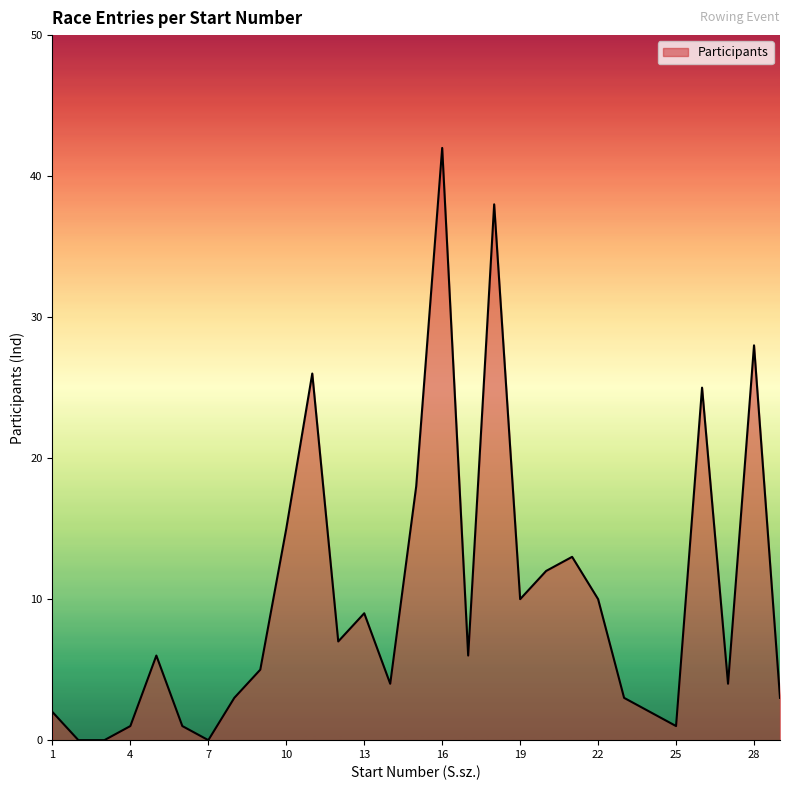

What is the average value?

10